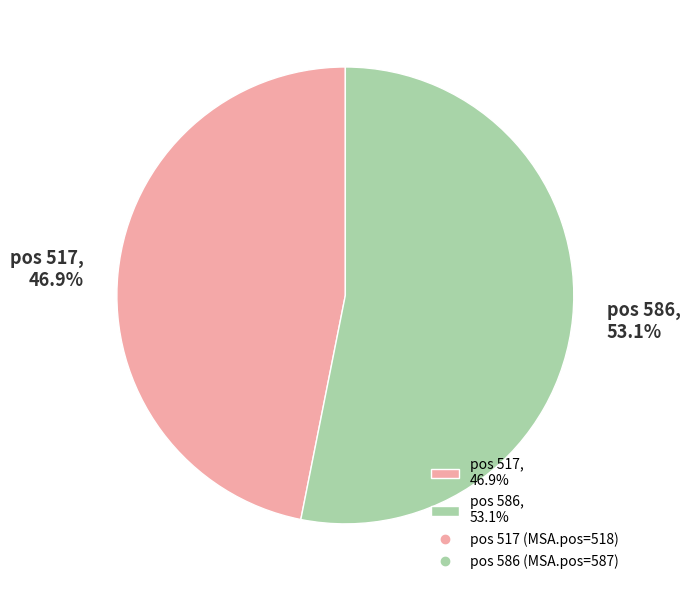

Which has a higher value, pos 586, 53.1% or pos 517, 46.9%?

pos 586, 53.1%